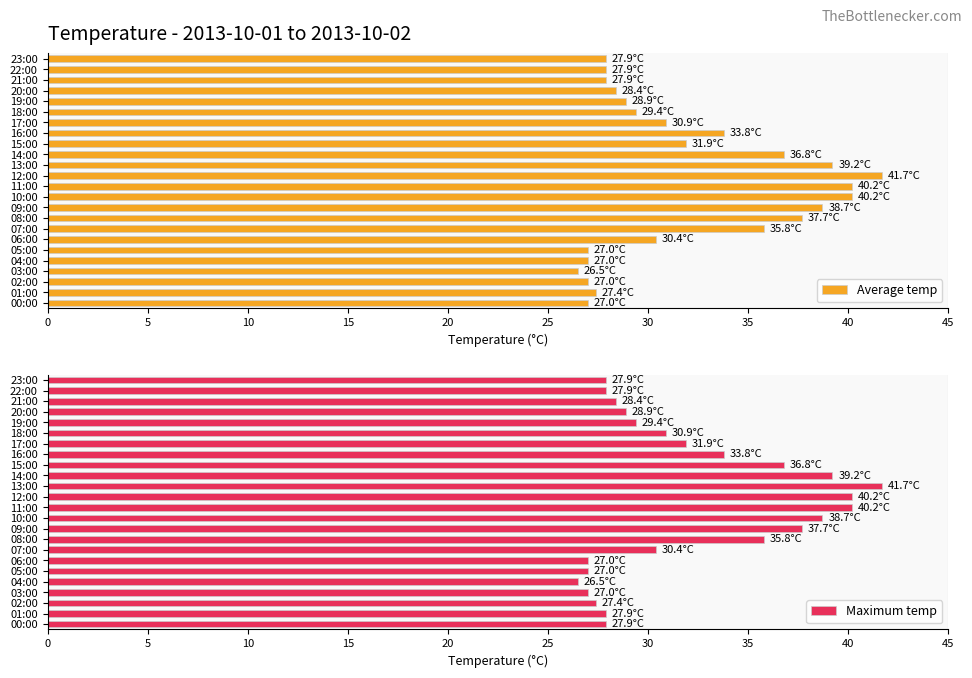

At which label is Average temp closest to 34?

16:00